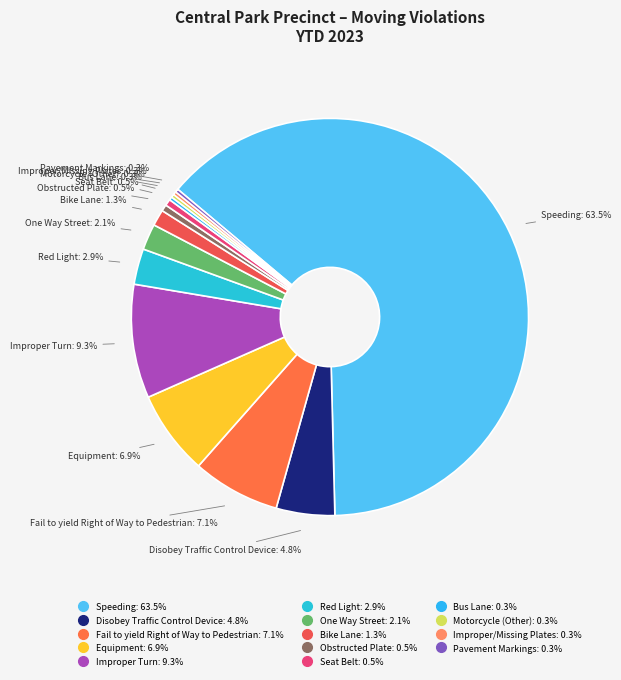

What percentage is the Equipment slice, to the nearest percent?

7%